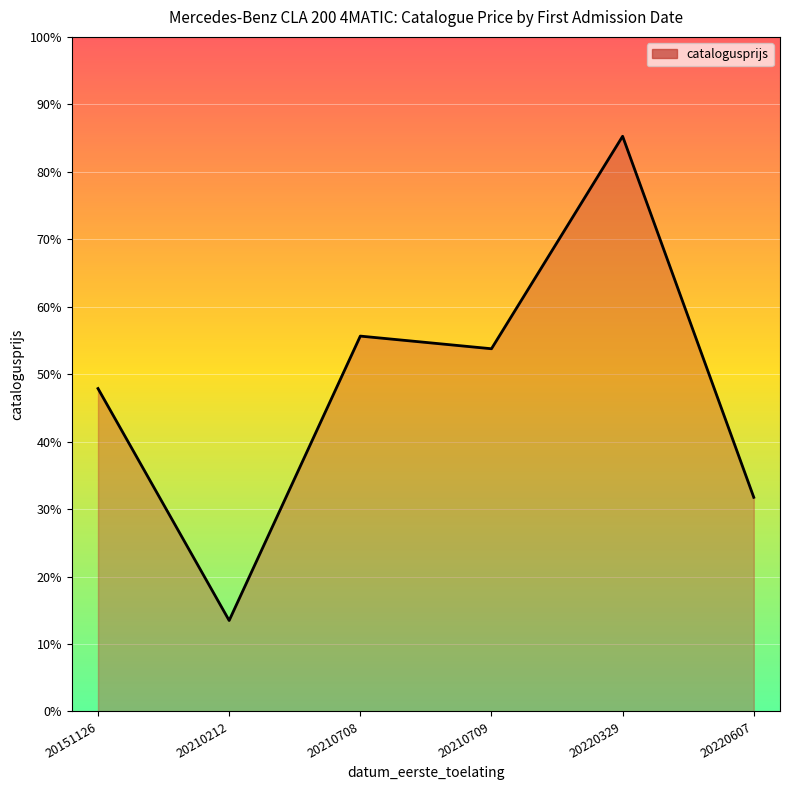

Does the chart have visible grid lines?

Yes